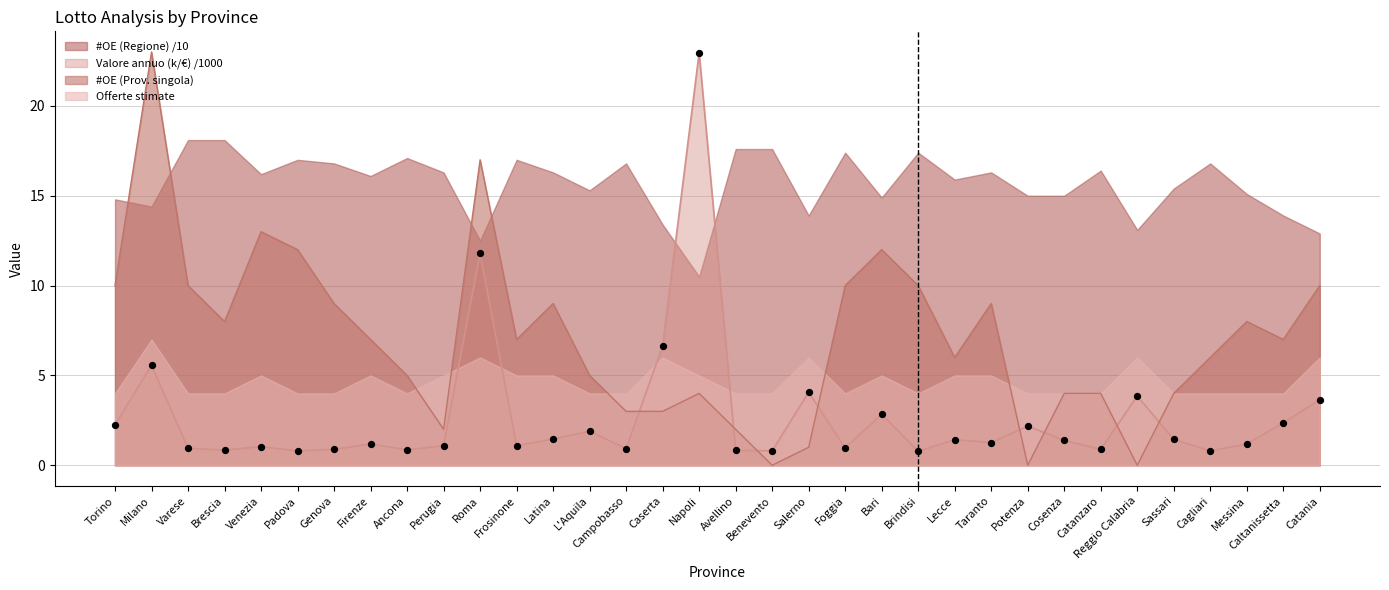

At which category is the sum across all series the highest?

Roma